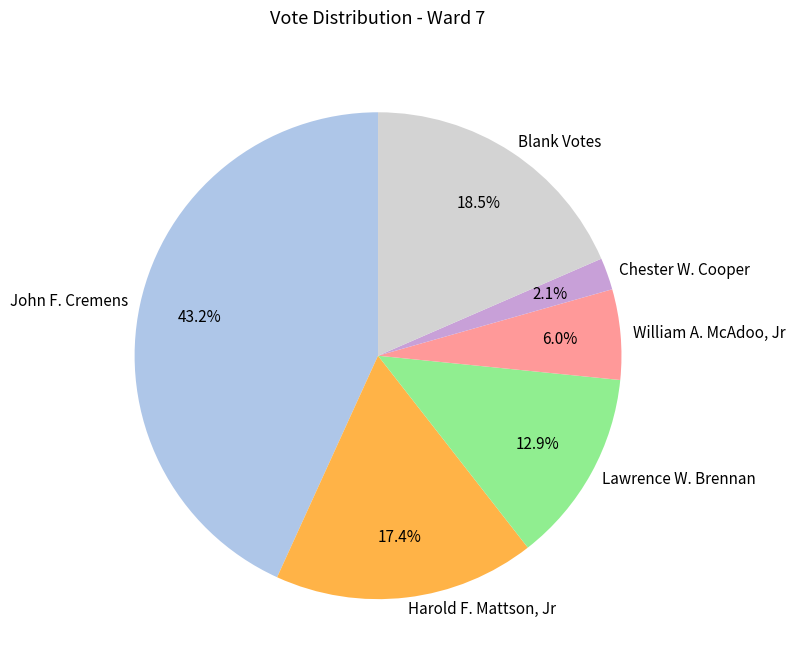

What is the ratio of the value at Chester W. Cooper to the value at Lawrence W. Brennan?

0.2